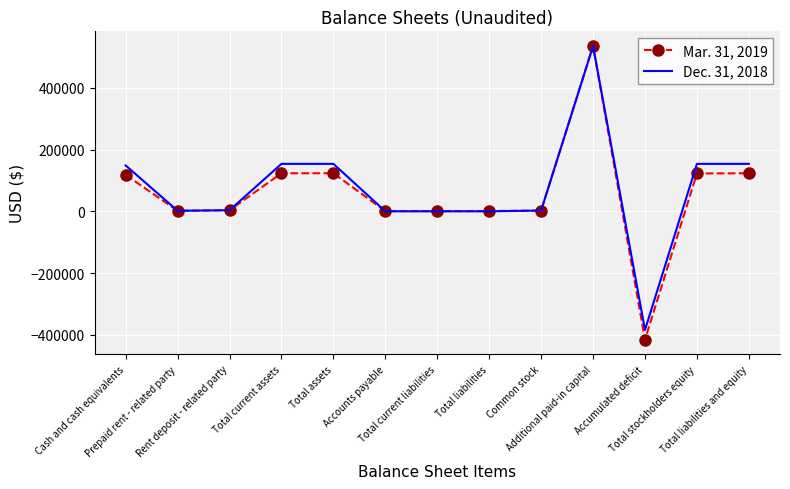

What is the lowest value of the Mar. 31, 2019 series?

-415769